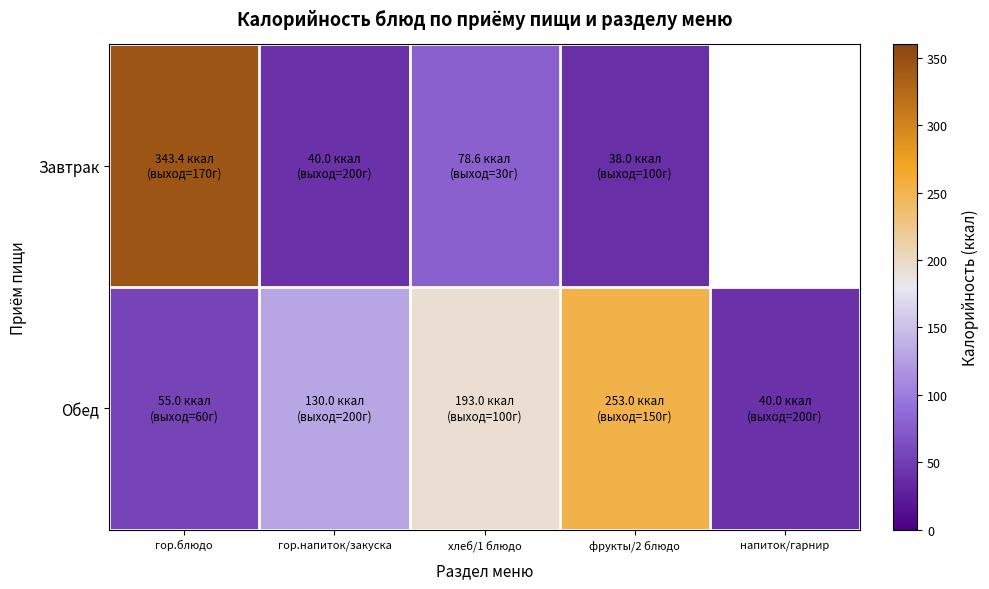

The Обед series shows 253.0 at фрукты/2 блюдо. True or false?

True